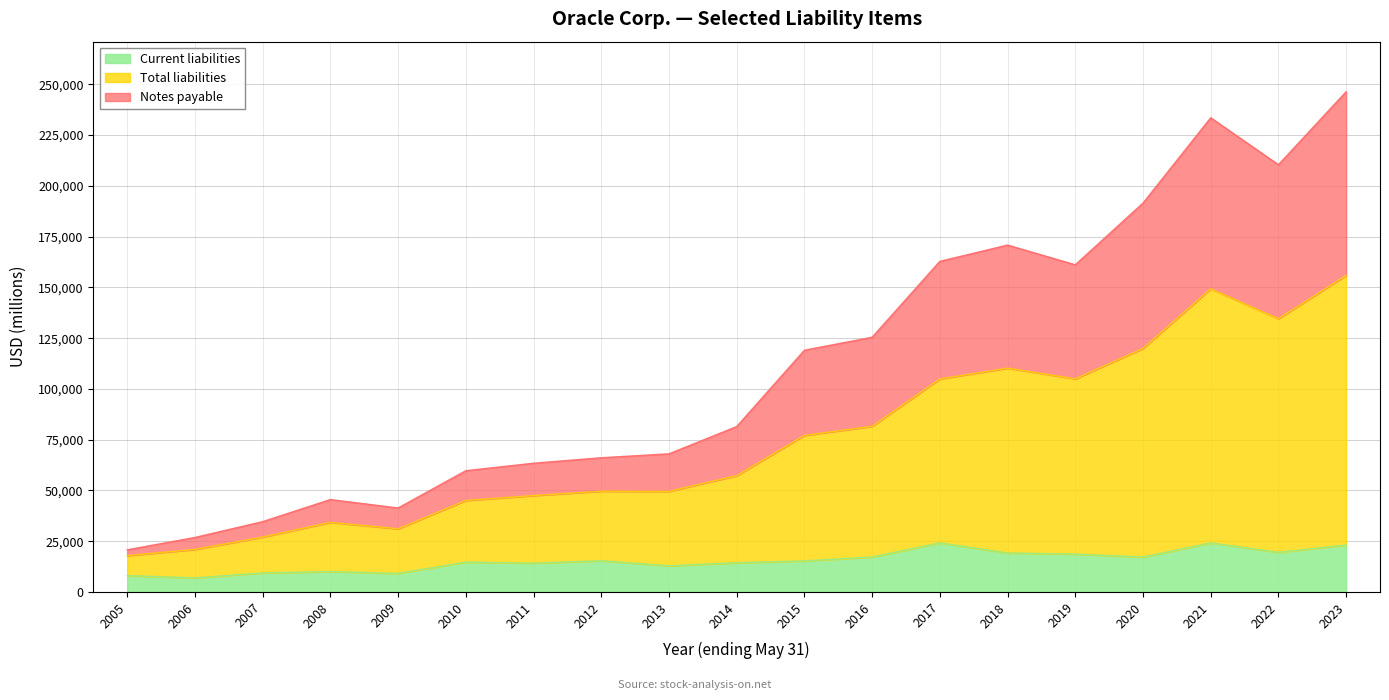

List the series in order of their overall mean, lowest first.

Current liabilities, Notes payable, Total liabilities